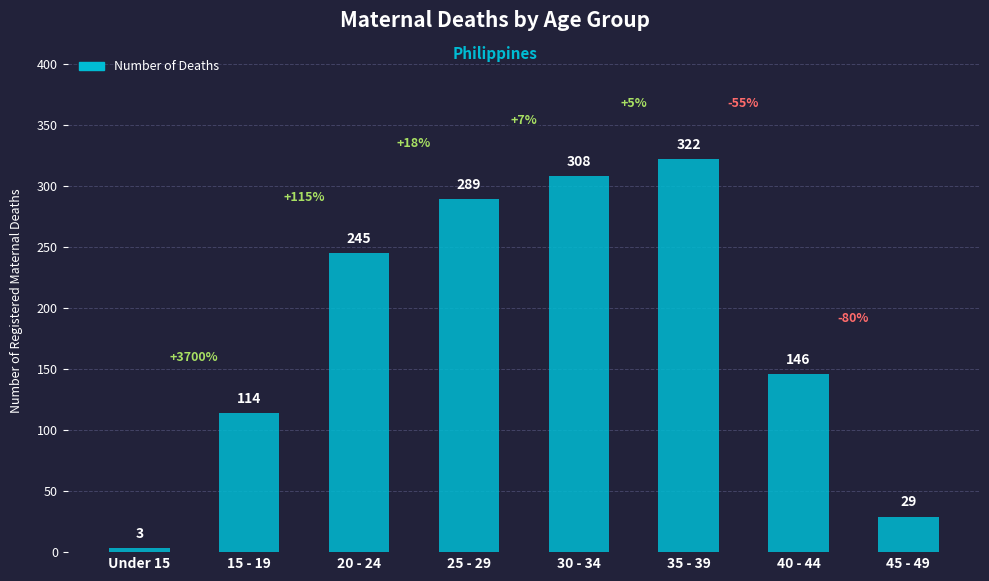

What is the approximate value at 30 - 34, to the nearest 5?

310